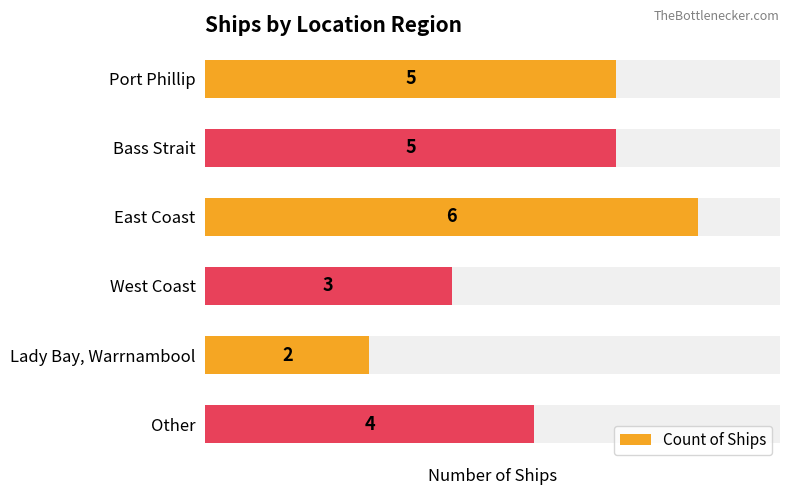

What is the minimum value shown in the chart?

2